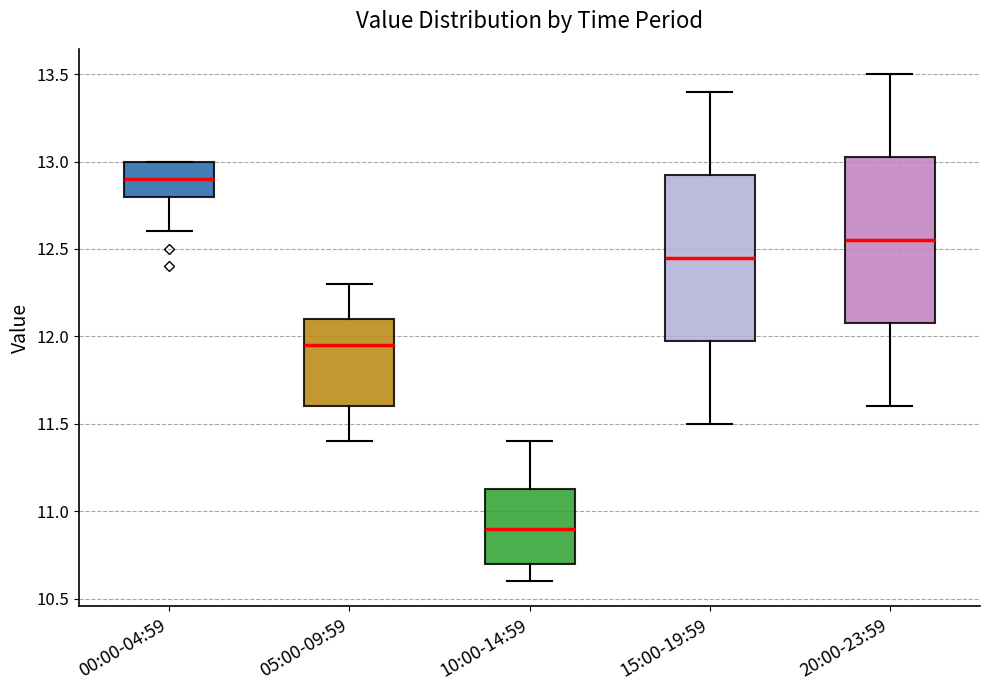

Reading left to right, read every box against the y-axis: the position of its median line, the range the box covers, and the ends of its whiskers. The values are not printed on the chart, so give them approximately, as read against the axis.

00:00-04:59: median 12.90, box 12.80 to 13.00, whiskers 12.60 to 13.00
05:00-09:59: median 11.95, box 11.60 to 12.10, whiskers 11.40 to 12.30
10:00-14:59: median 10.90, box 10.70 to 11.15, whiskers 10.60 to 11.40
15:00-19:59: median 12.45, box 12.00 to 12.95, whiskers 11.50 to 13.40
20:00-23:59: median 12.55, box 12.10 to 13.05, whiskers 11.60 to 13.50